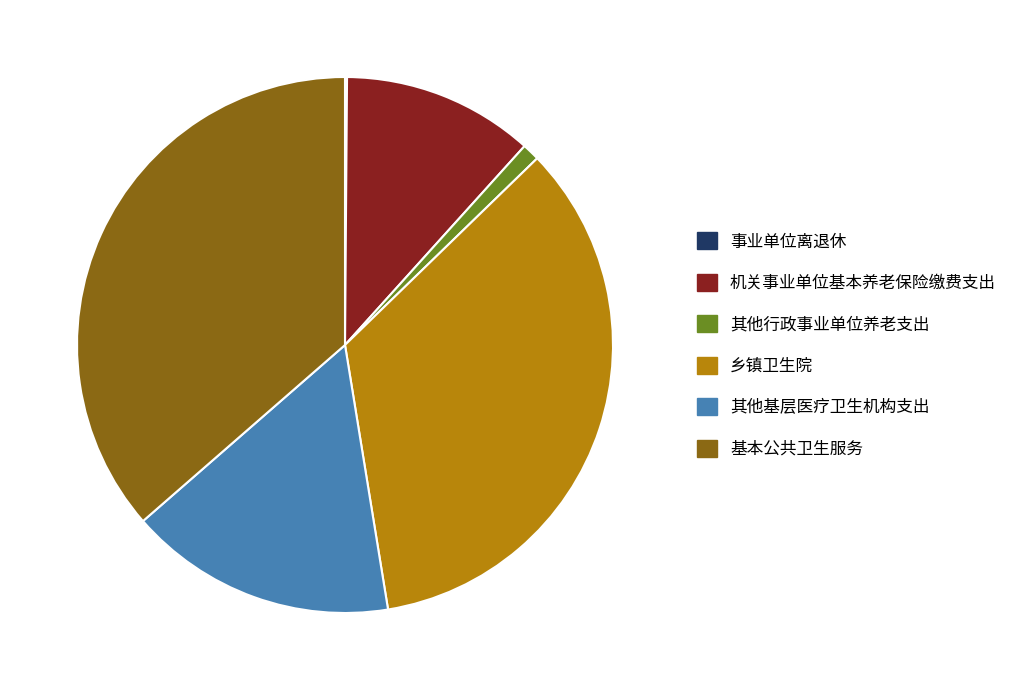

Which has a higher value, 其他行政事业单位养老支出 or 乡镇卫生院?

乡镇卫生院